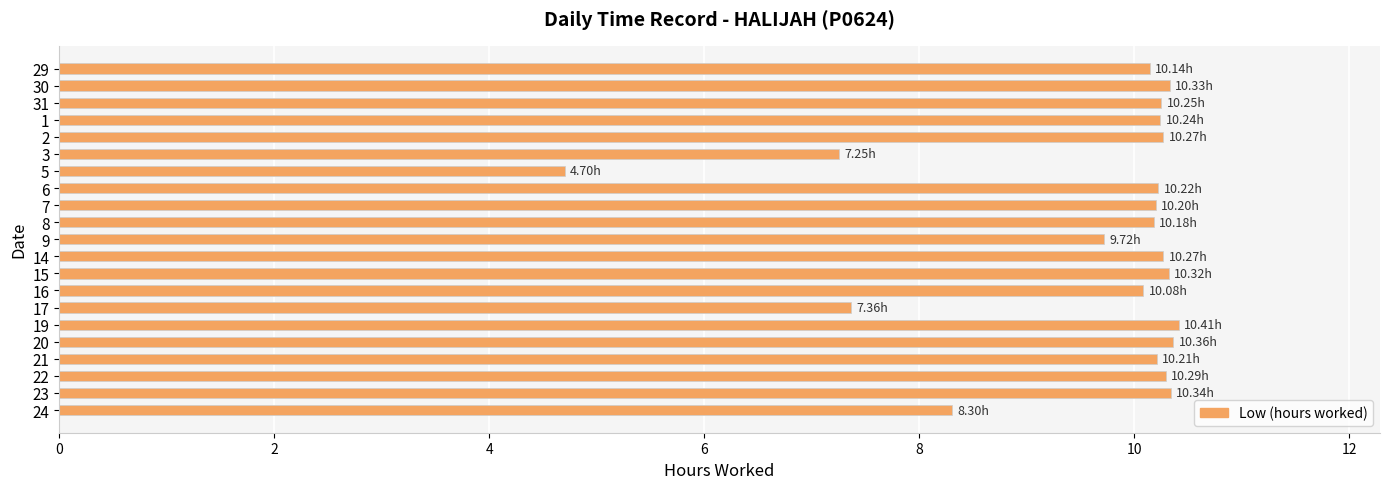

Count the number of data series in this chart.

1